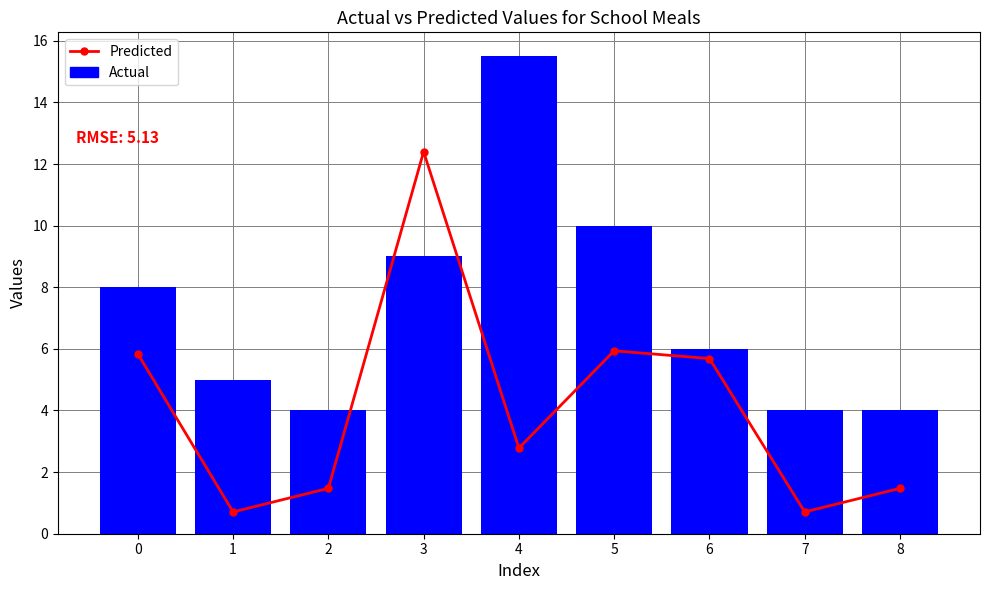

Are the bars horizontal?

No